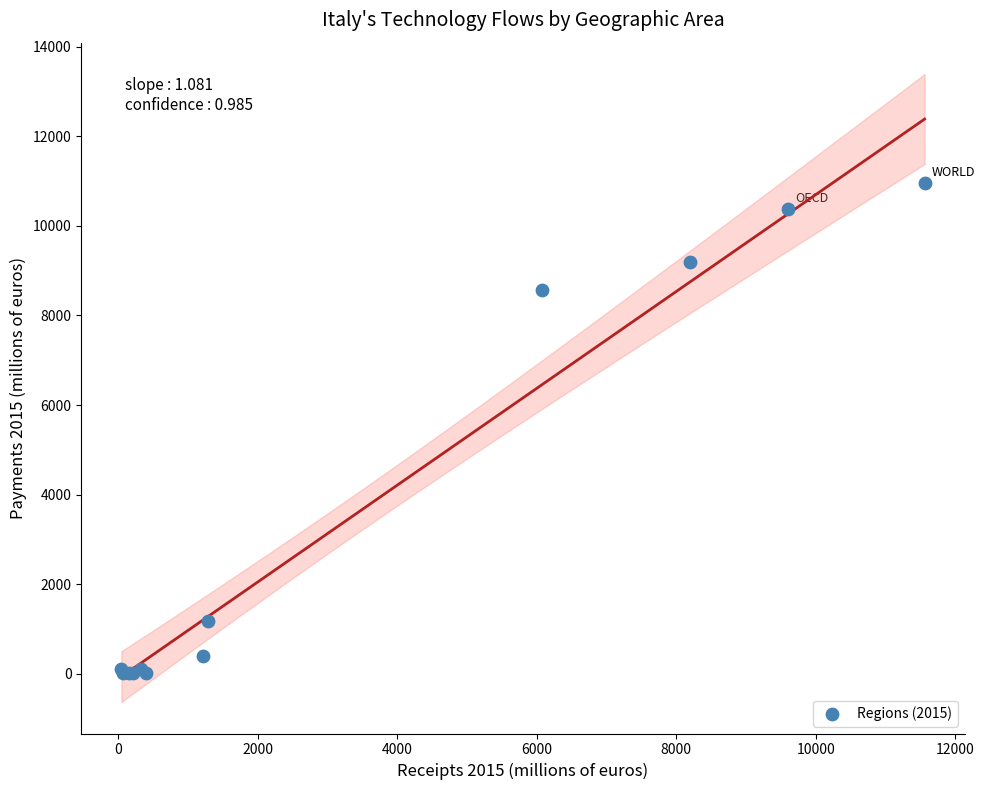

What Y value in the scatter plot is closest to 5485?

8576.7